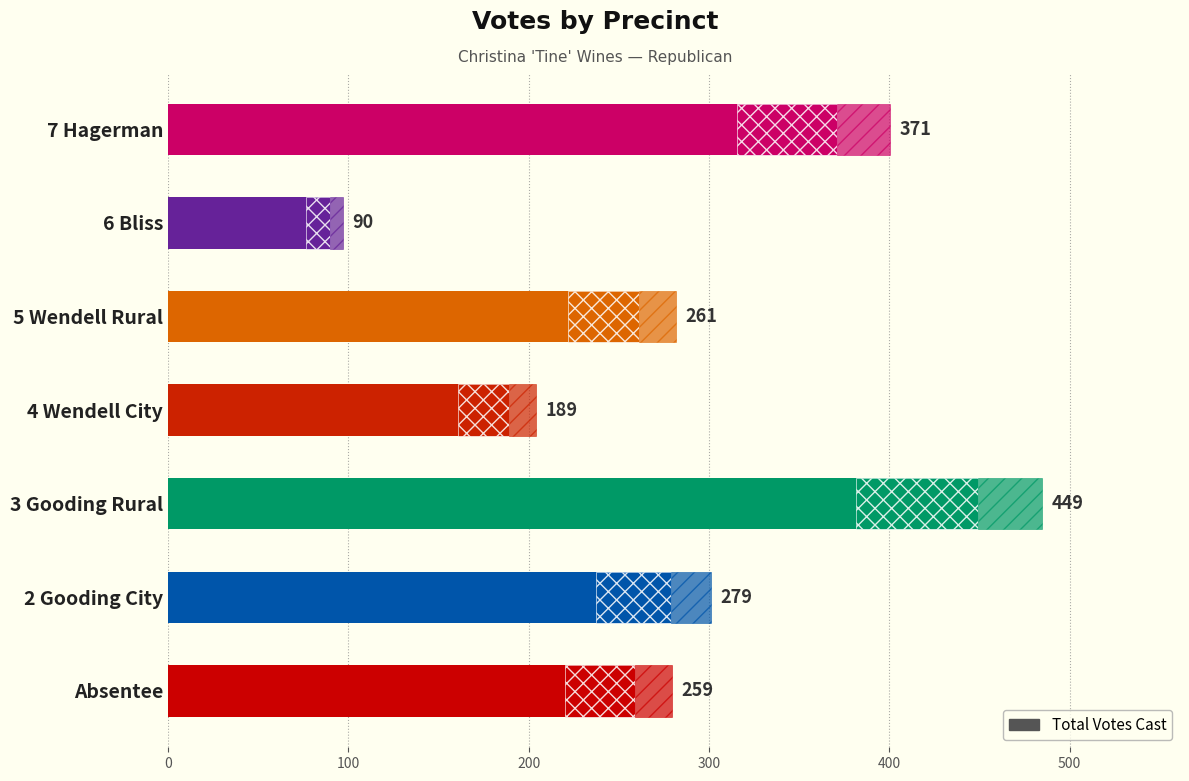

Reading left to right, what are all the values shown in this chart?

259	279	449	189	261	90	371